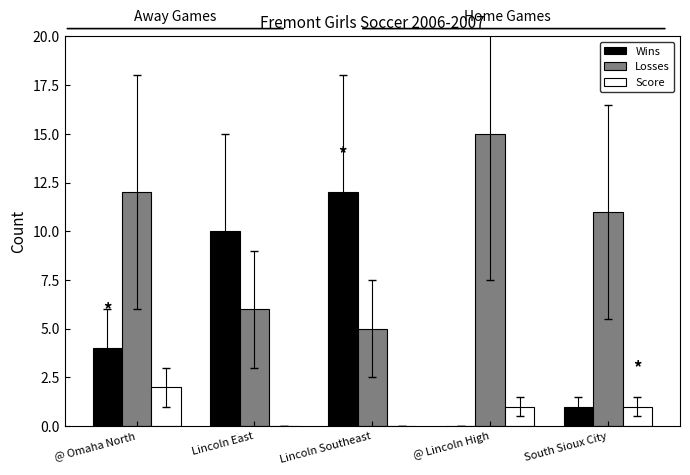

Are the bars horizontal?

No